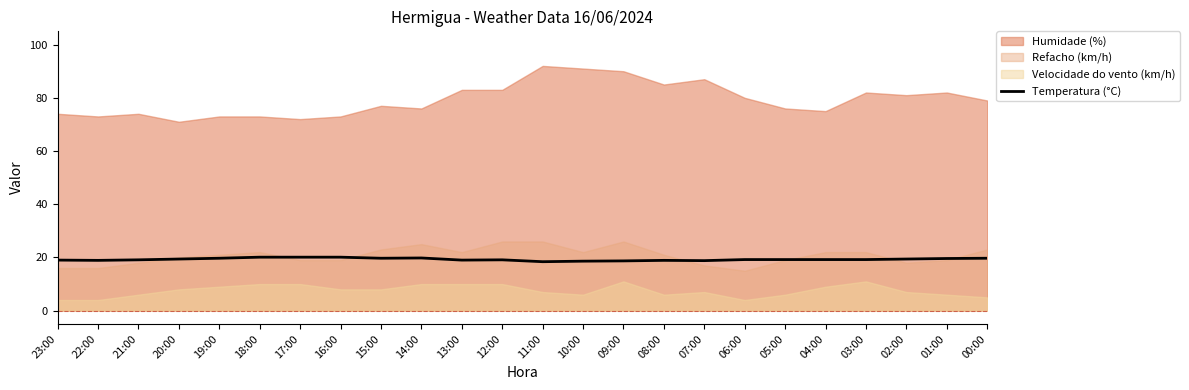

What is the lowest value of the Temperatura (°C) series?

18.4